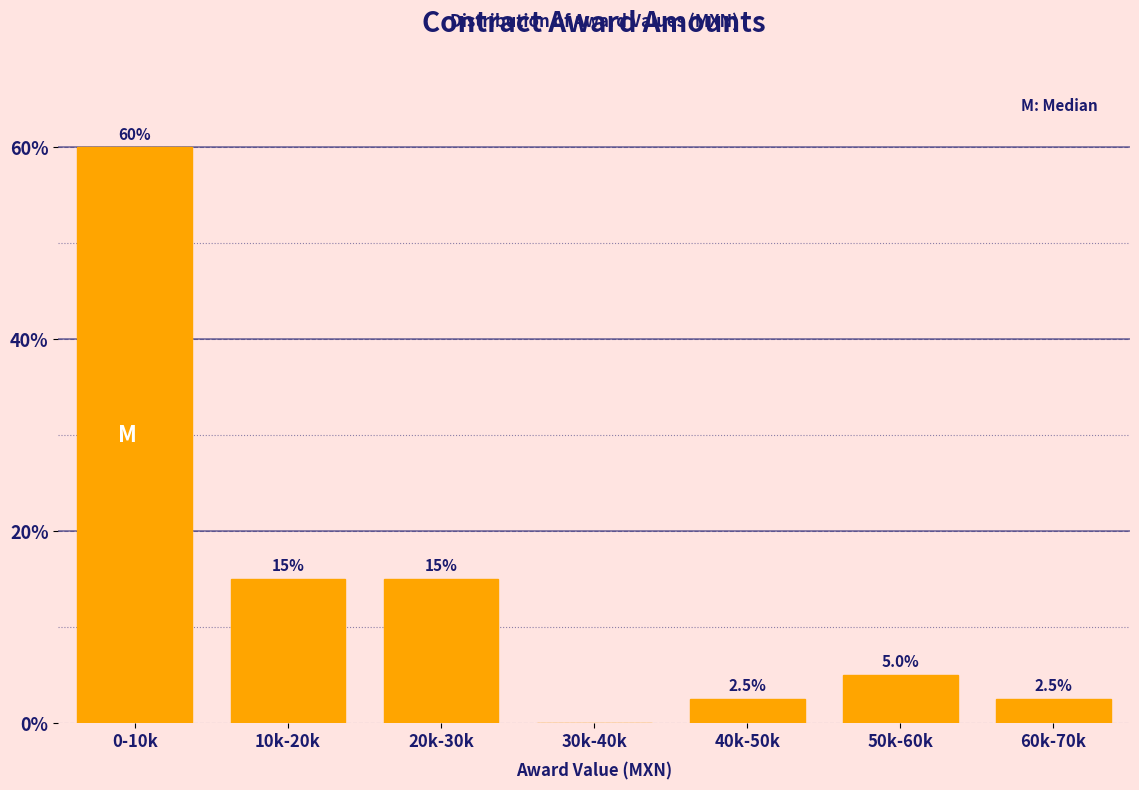

Reading left to right, extract all data points from this chart.

0-10k=60.0	10k-20k=15.0	20k-30k=15.0	30k-40k=0.0	40k-50k=2.5	50k-60k=5.0	60k-70k=2.5